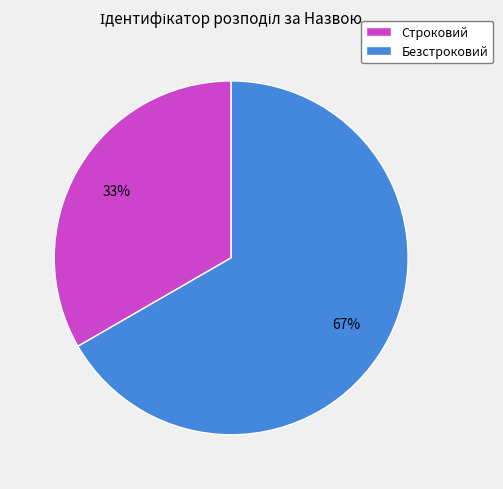

What is the majority slice?

Безстроковий